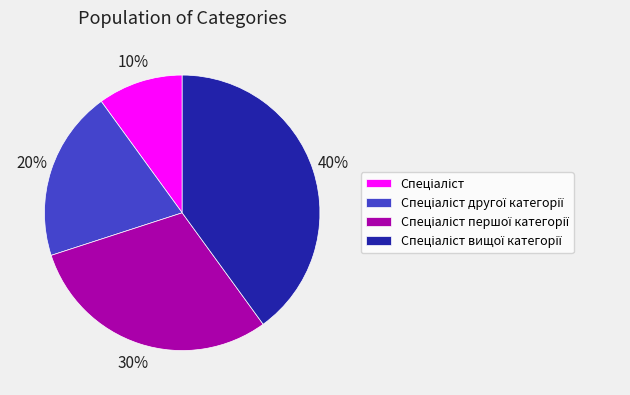

Does any single category account for the majority?

No